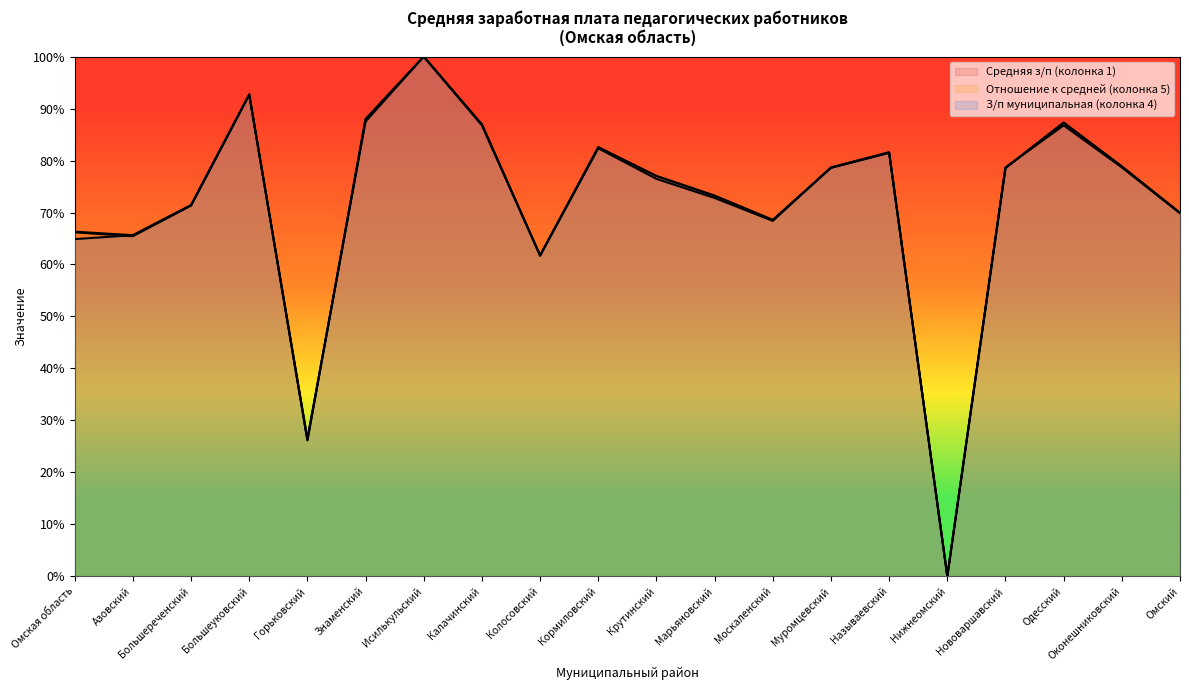

At which category does З/п муниципальная (колонка 4) reach its first local valley?

Горьковский